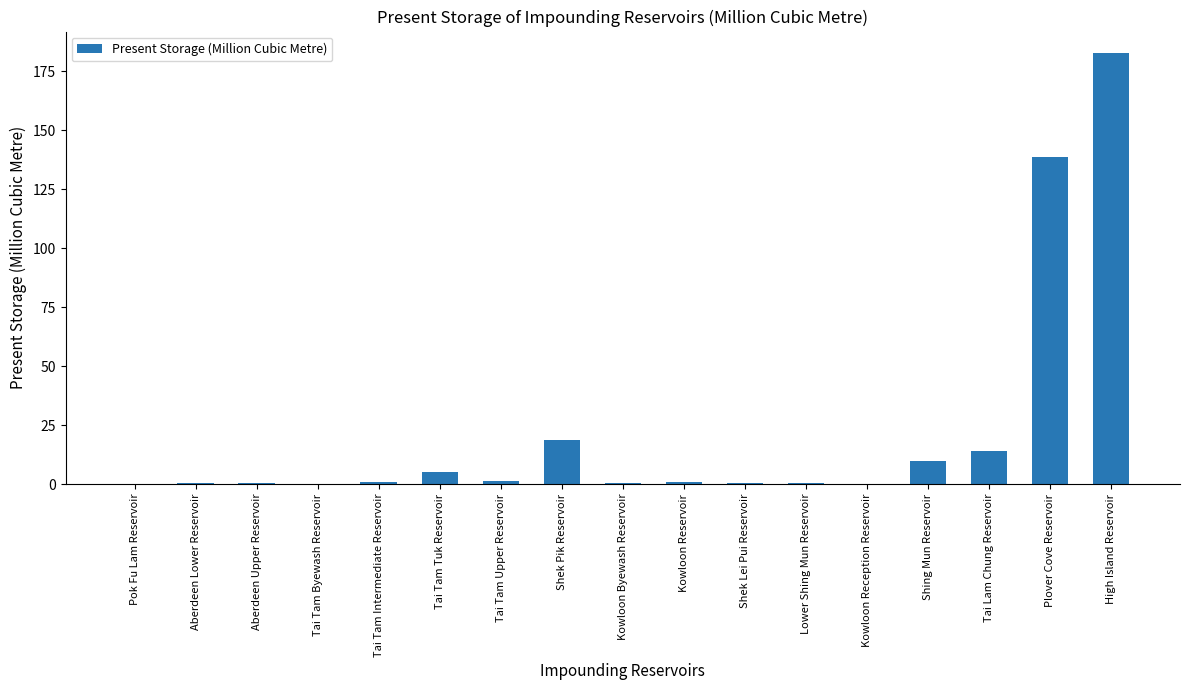

What is the maximum value shown in the chart?

182.6